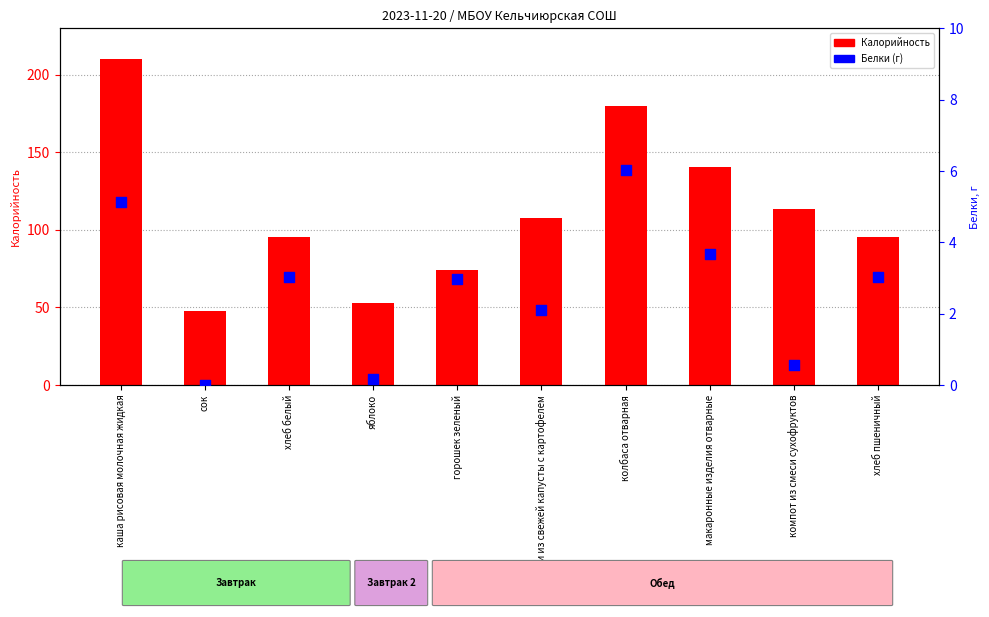

What are all the series names shown in the legend?

Калорийность, Белки